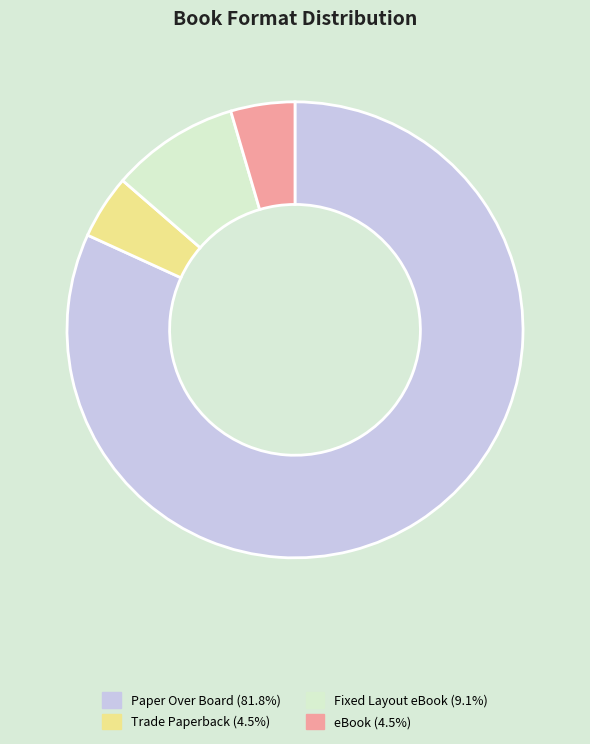

The Fixed Layout eBook slice represents 9% of the pie. True or false?

True